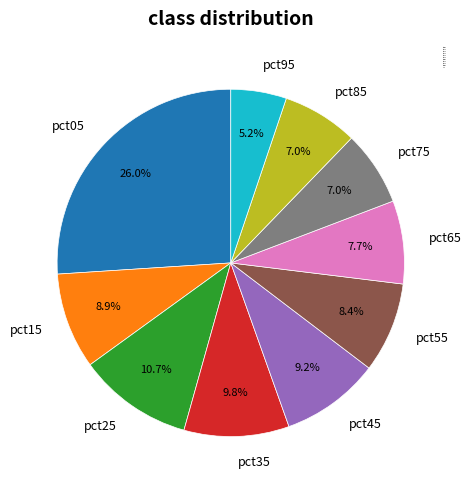

Does pct15 account for over 50% of the chart?

No